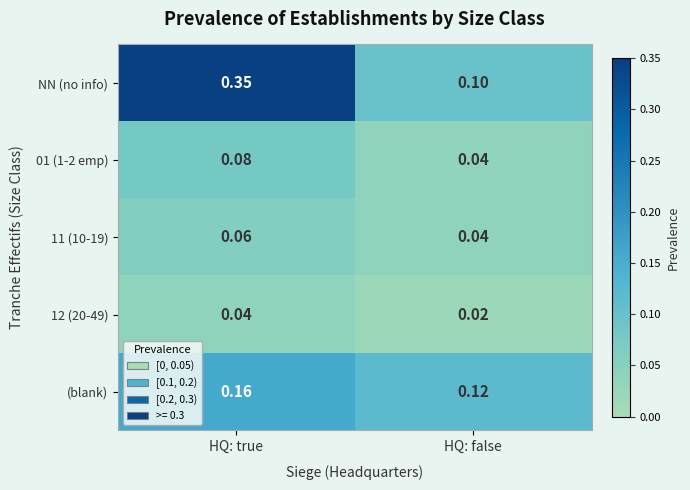

At which label is NN (no info) closest to 0?

HQ: false